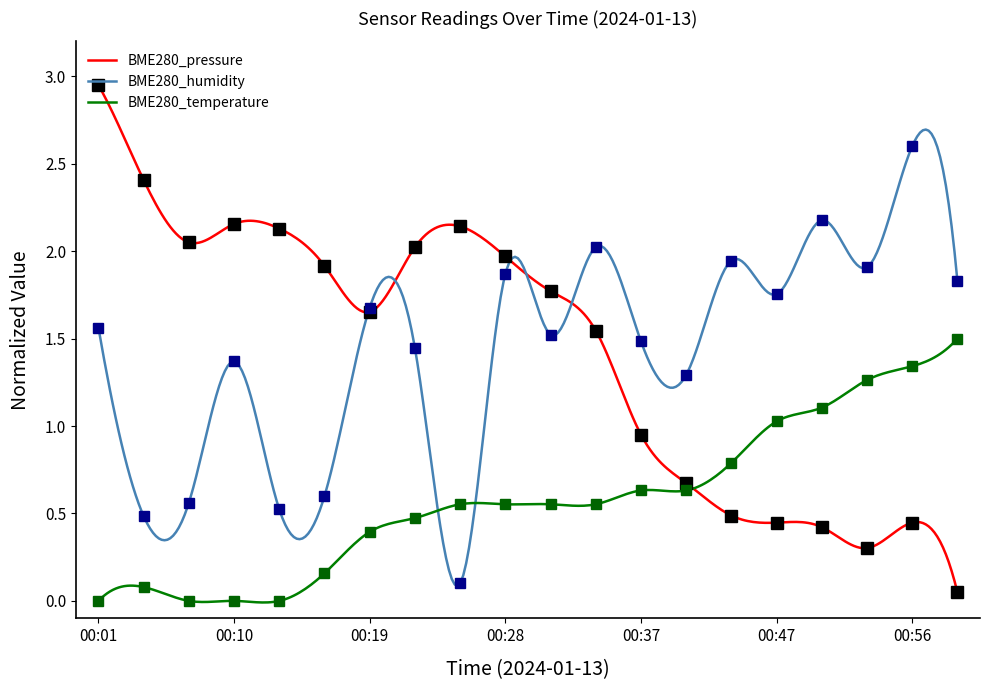

At which label is BME280_pressure closest to 1?

00:37